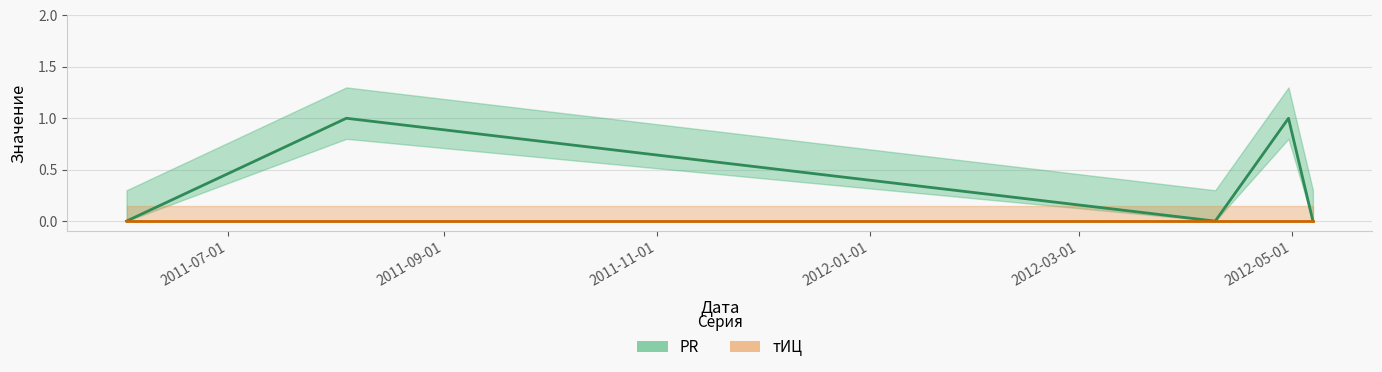

At which category does the chart reach its peak across all series?

2011-08-04